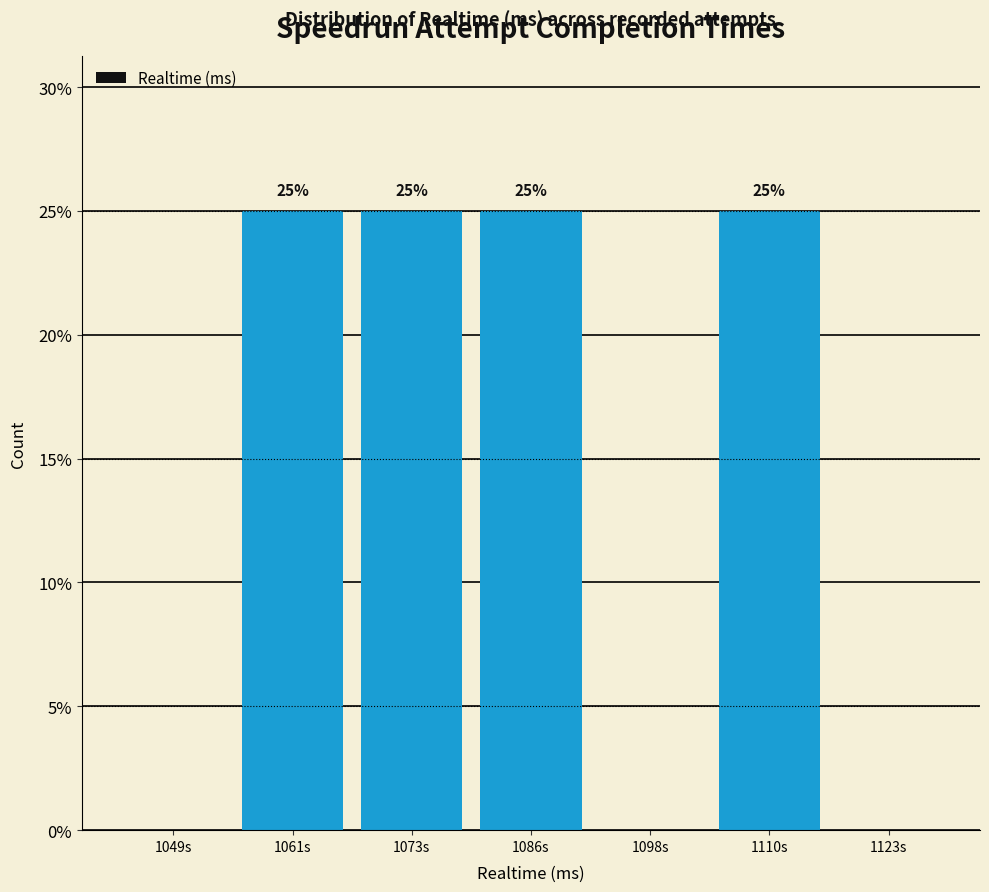

Reading left to right, what are all the values shown in this chart?

1049s=0	1061s=25	1073s=25	1086s=25	1098s=0	1110s=25	1123s=0